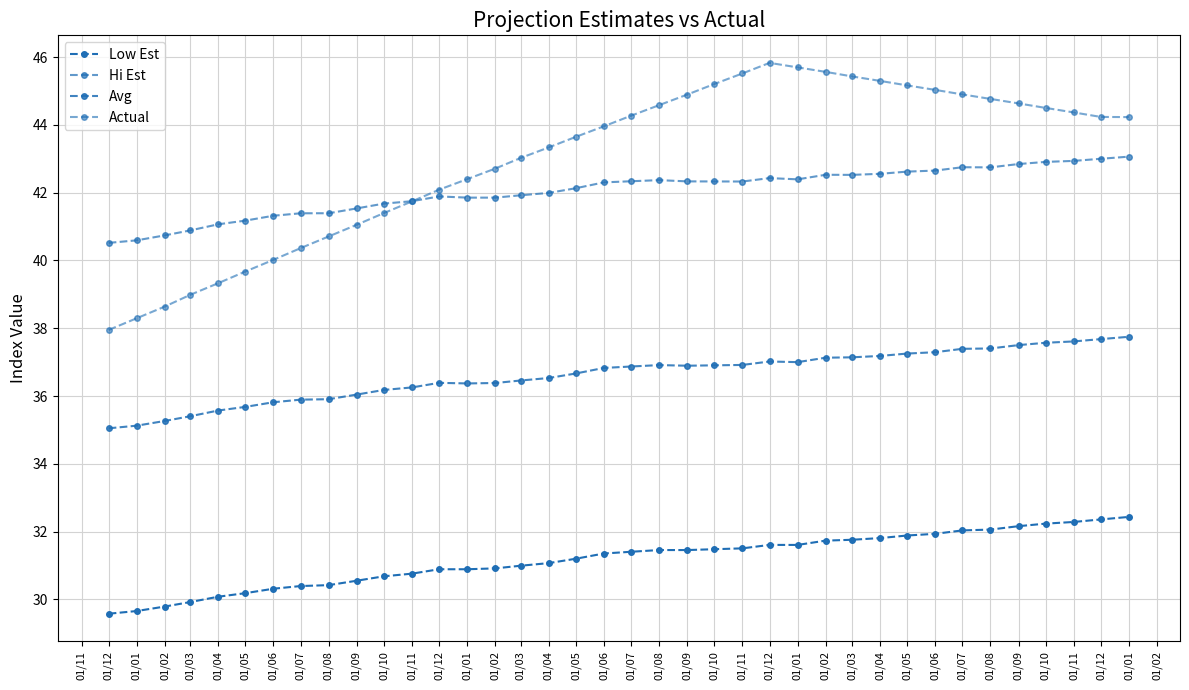

How many categories are shown in the chart?

38